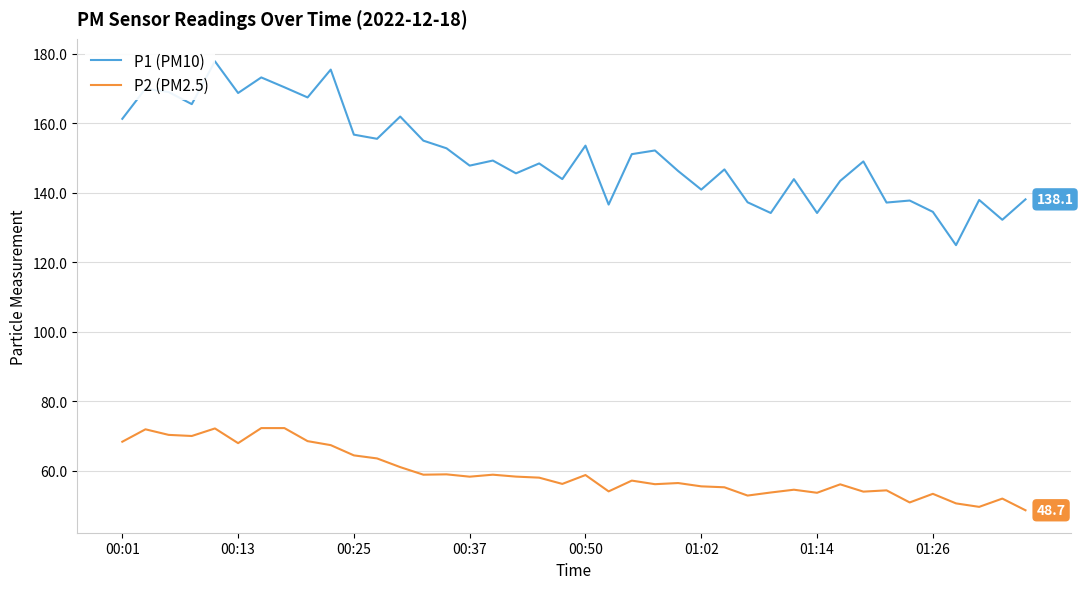

What is the smallest value displayed?

48.7